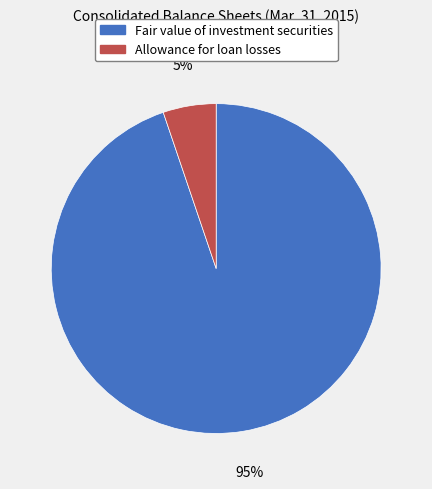

Do Fair value of investment securities and Allowance for loan losses together represent more than half of the pie?

Yes